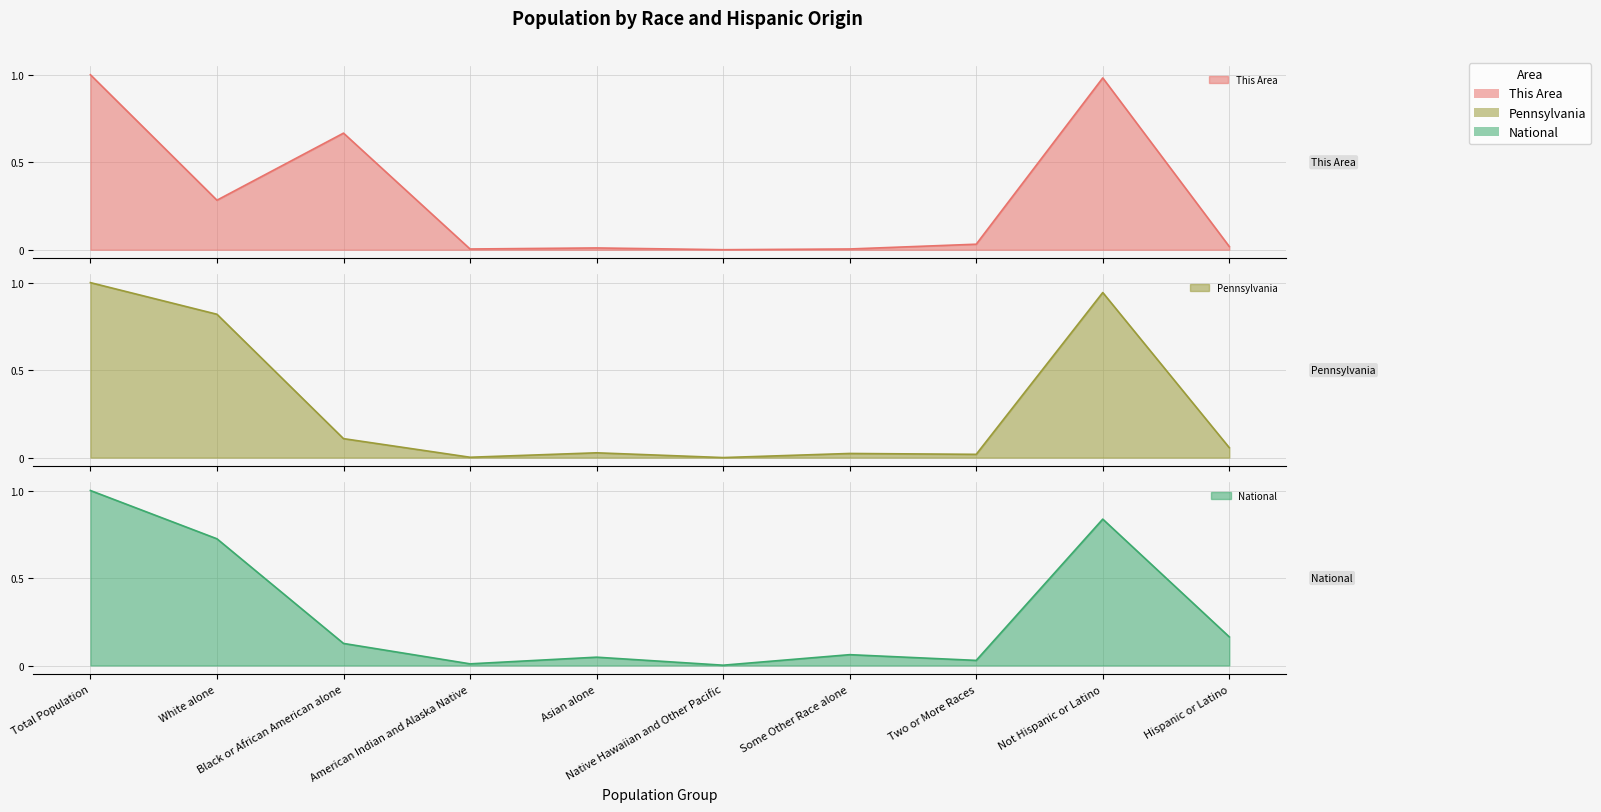

True or false: National has a value of 0.2 at Black or African American alone.

False